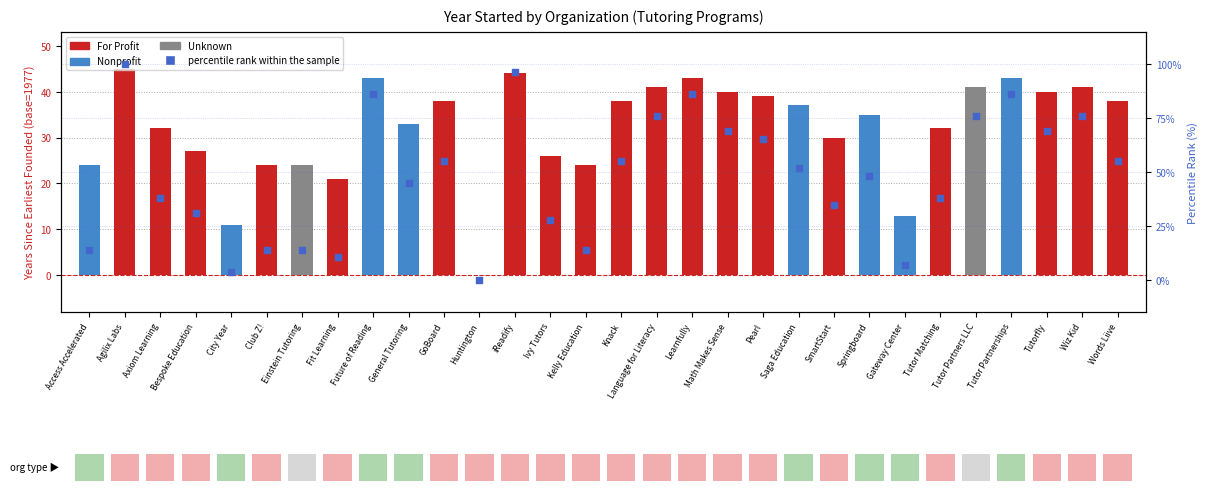

What is the ratio of the value at GoBoard to the value at Knack?

1.0